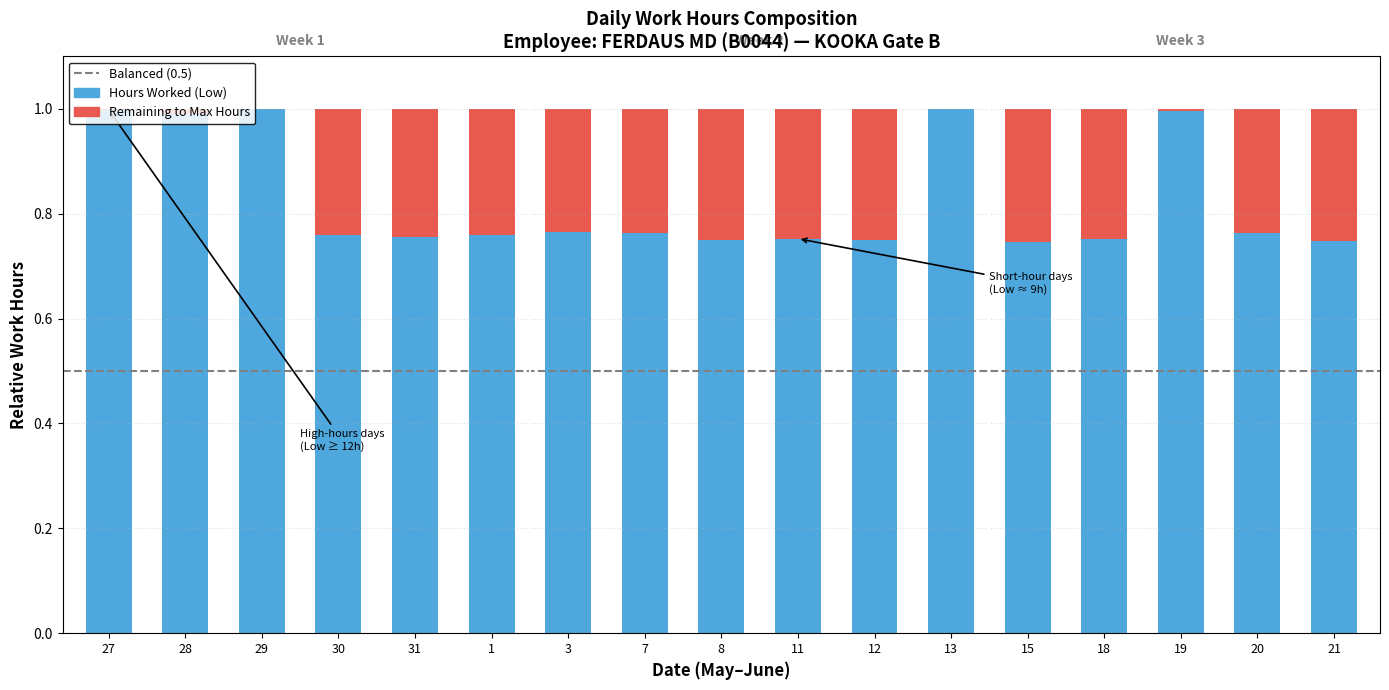

What is the total value across all series at 3?

1.0